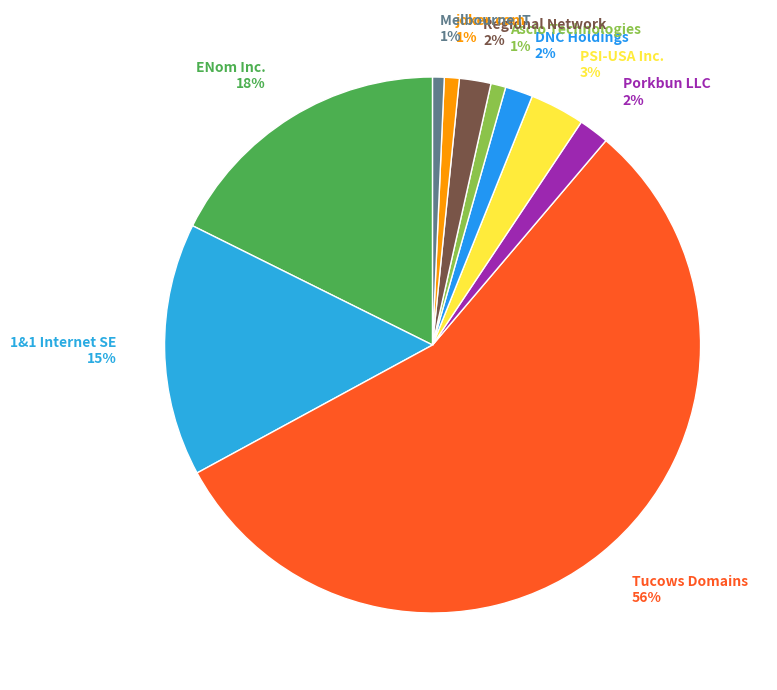

Which has a higher value, Ascio Technologies 1% or 1&1 Internet SE 15%?

1&1 Internet SE 15%